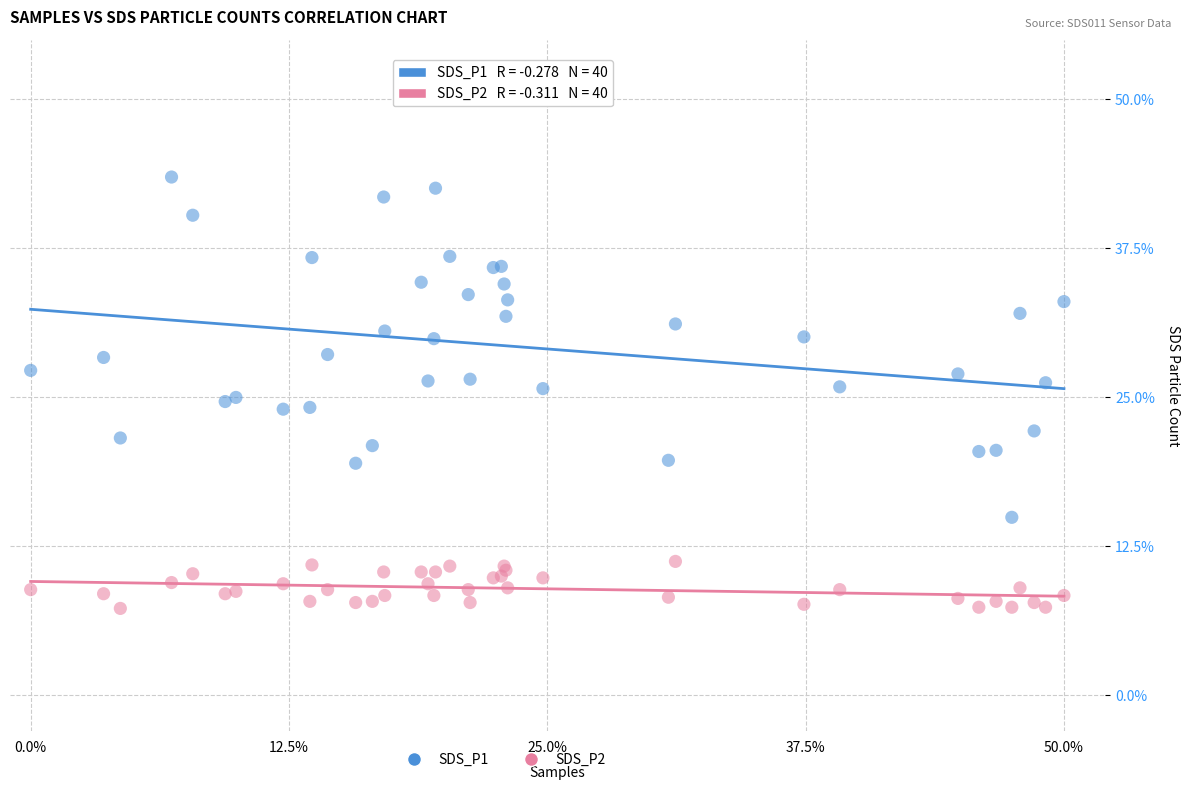

Which series has the widest spread of Y values?

SDS_P1